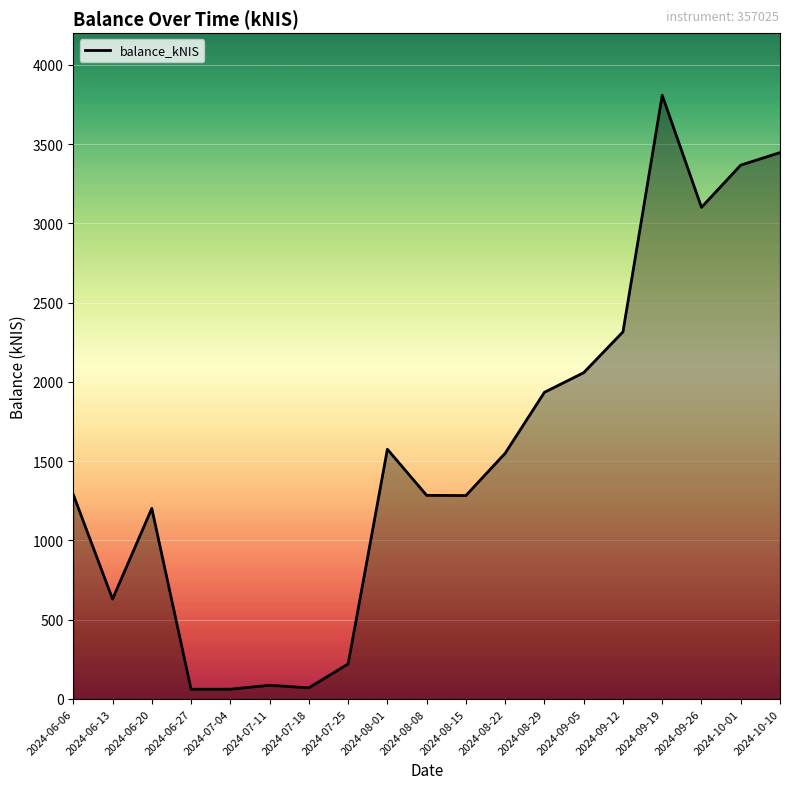

How many series are shown in this chart?

1